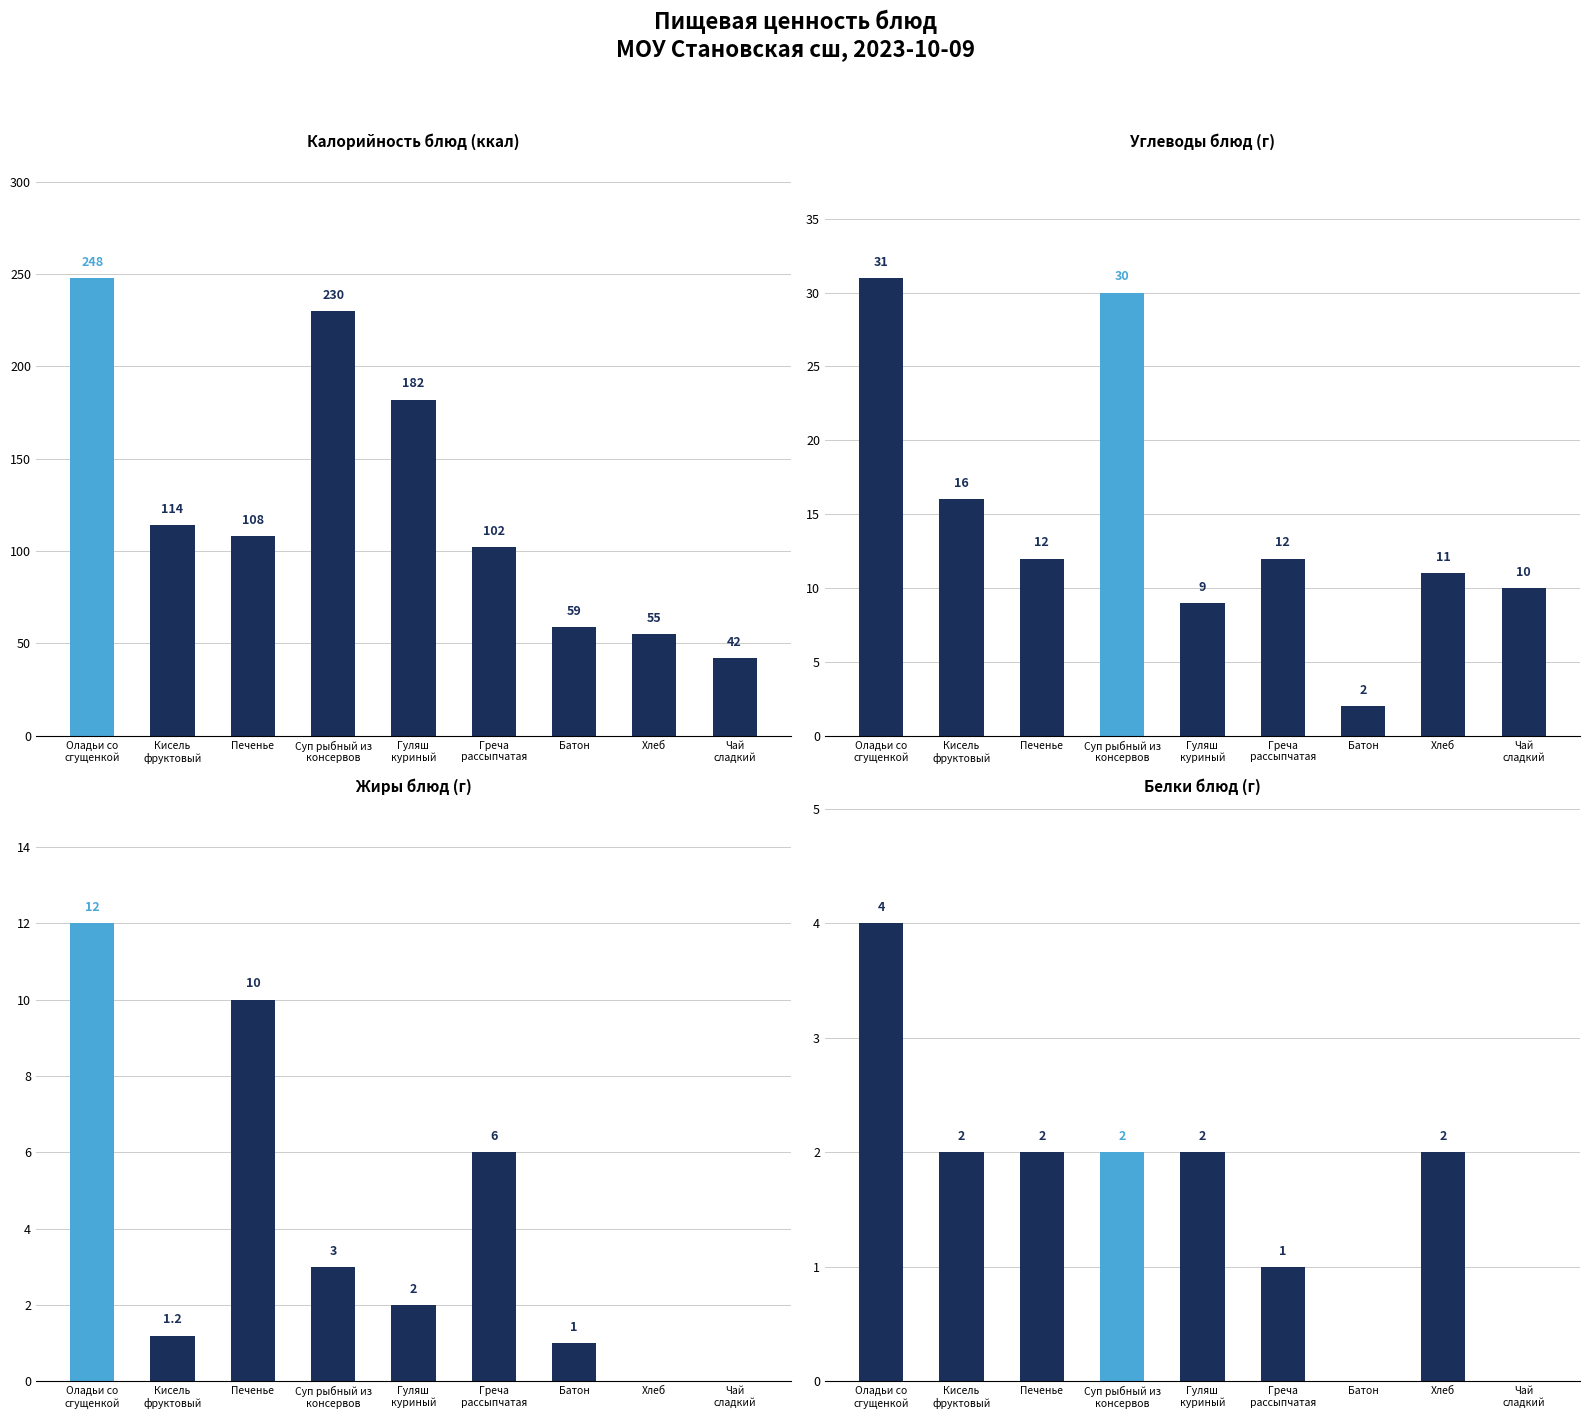

Where does the Белки блюд (г) series first go above 2?

Оладьи со
сгущенкой